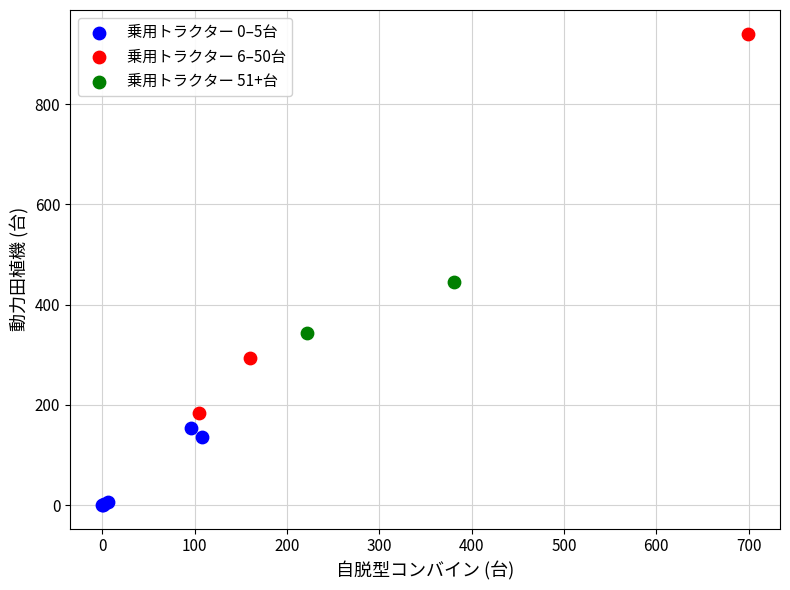

Which series contains the lowest Y value?

乗用トラクター 0–5台